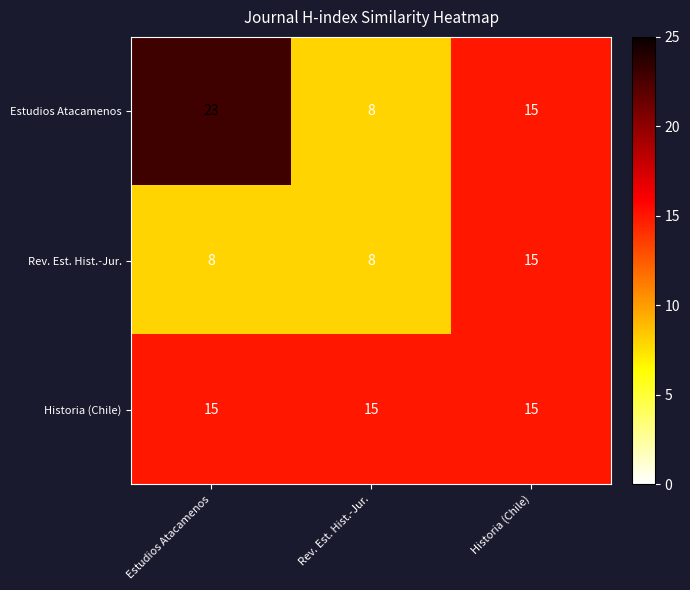

What is the sum of all Historia (Chile) values?

45